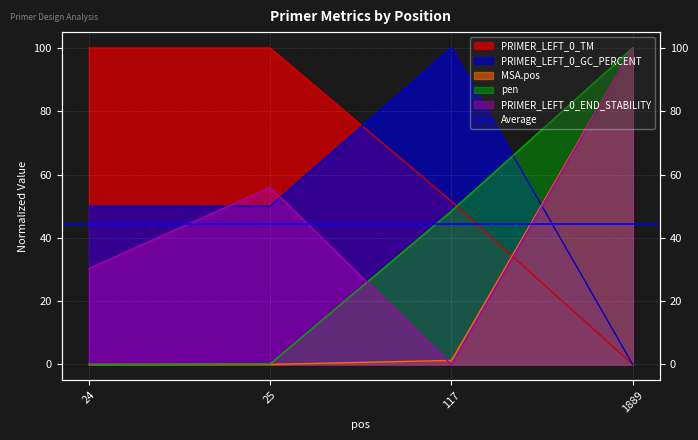

How many lines are shown in the chart?

5